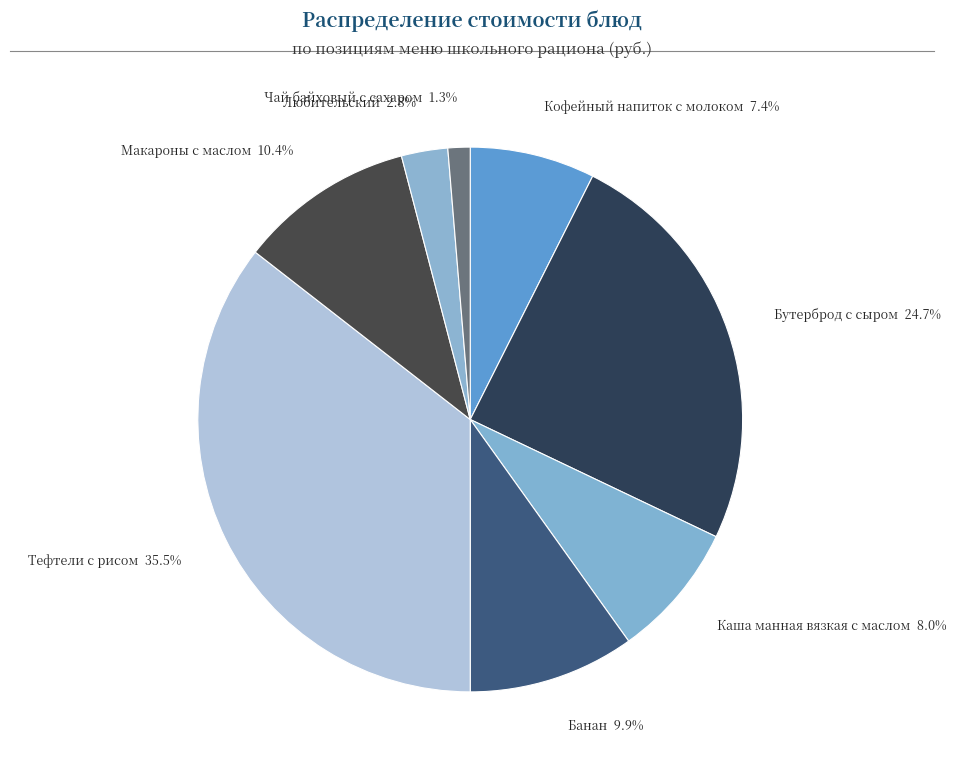

How many slices are in this pie chart?

8